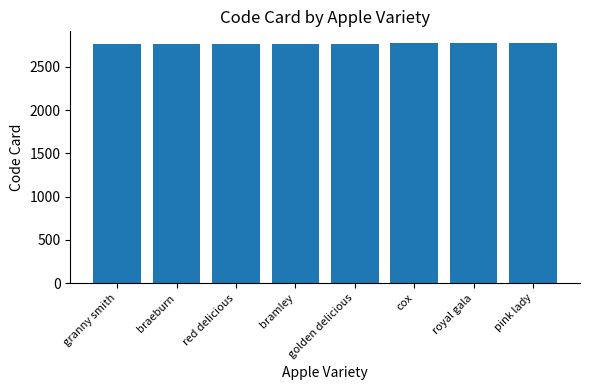

True or false: the data shows 1477 at royal gala.

False